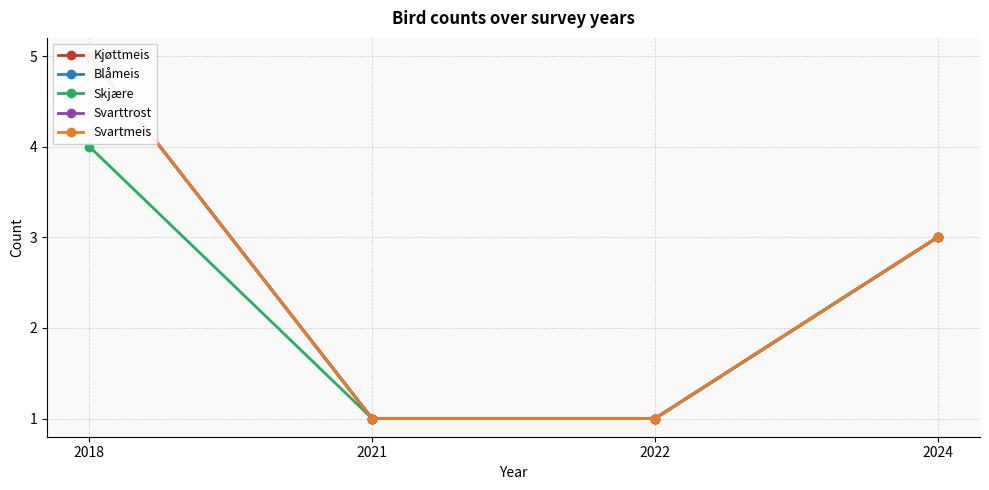

What are all the series names shown in the legend?

Kjøttmeis, Blåmeis, Skjære, Svarttrost, Svartmeis